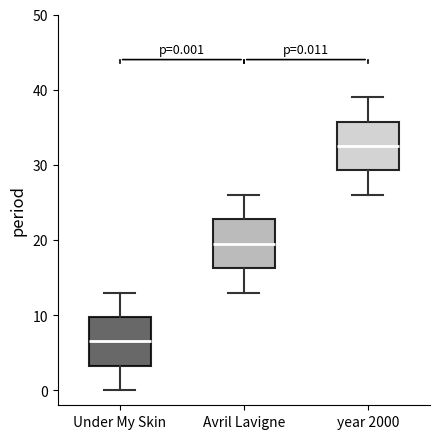

Which box's median line is the highest?

year 2000